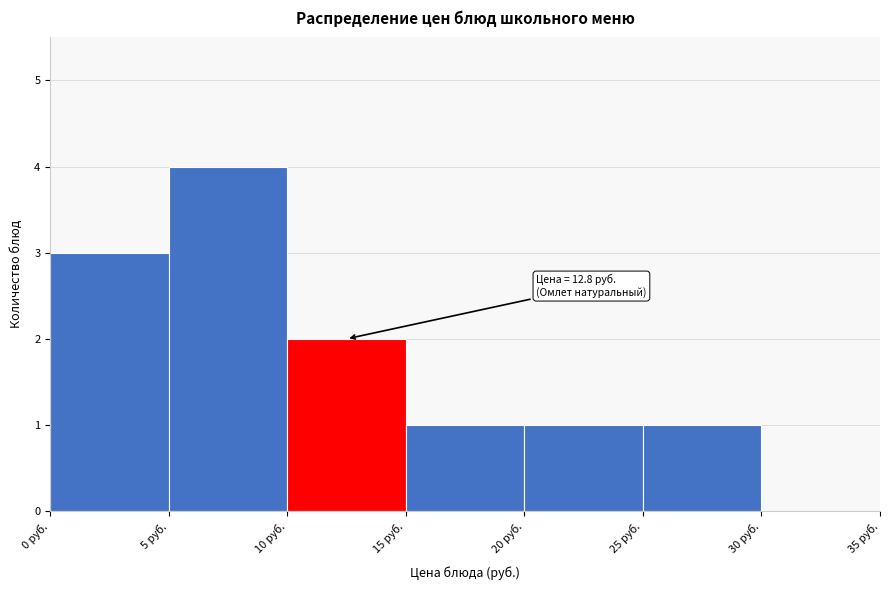

Over which range of the x-axis is the bar tallest?

5 to 10